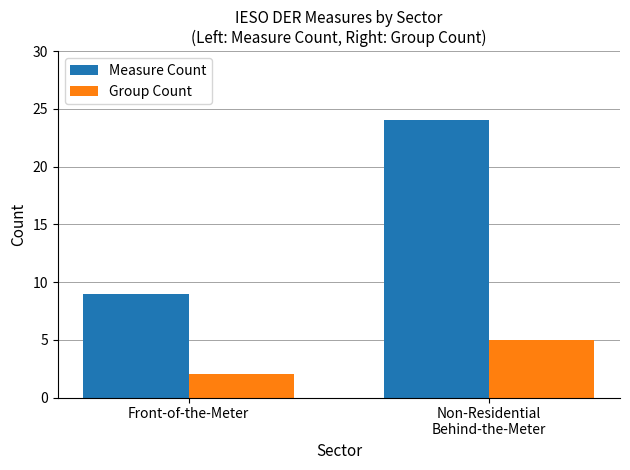

Between Front-of-the-Meter and Non-Residential
Behind-the-Meter, which series saw the biggest shift?

Measure Count